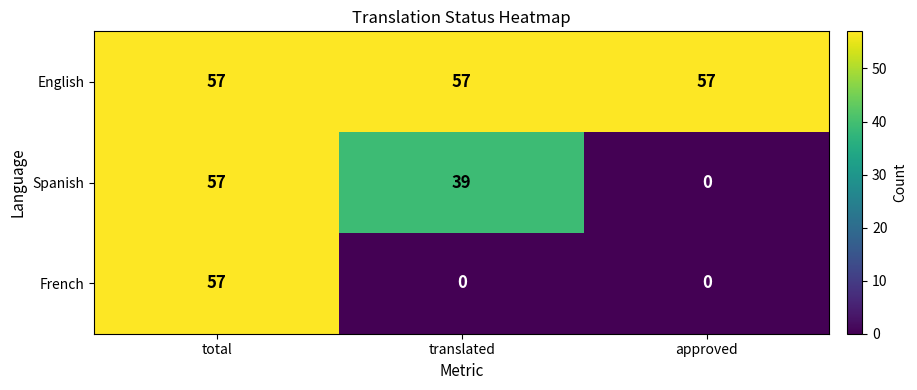

What is the average value of the English series?

57